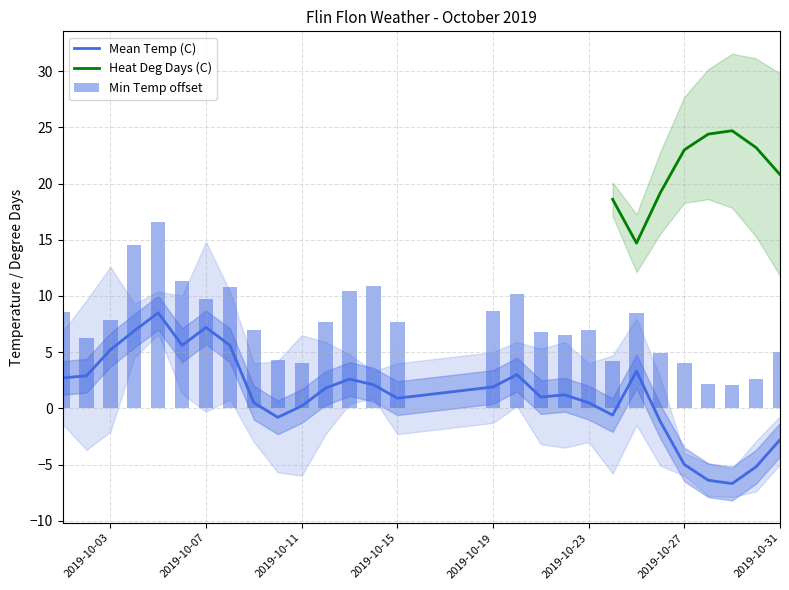

The value of Min Temp (C) at 2019-10-12 is 7.7. True or false?

True